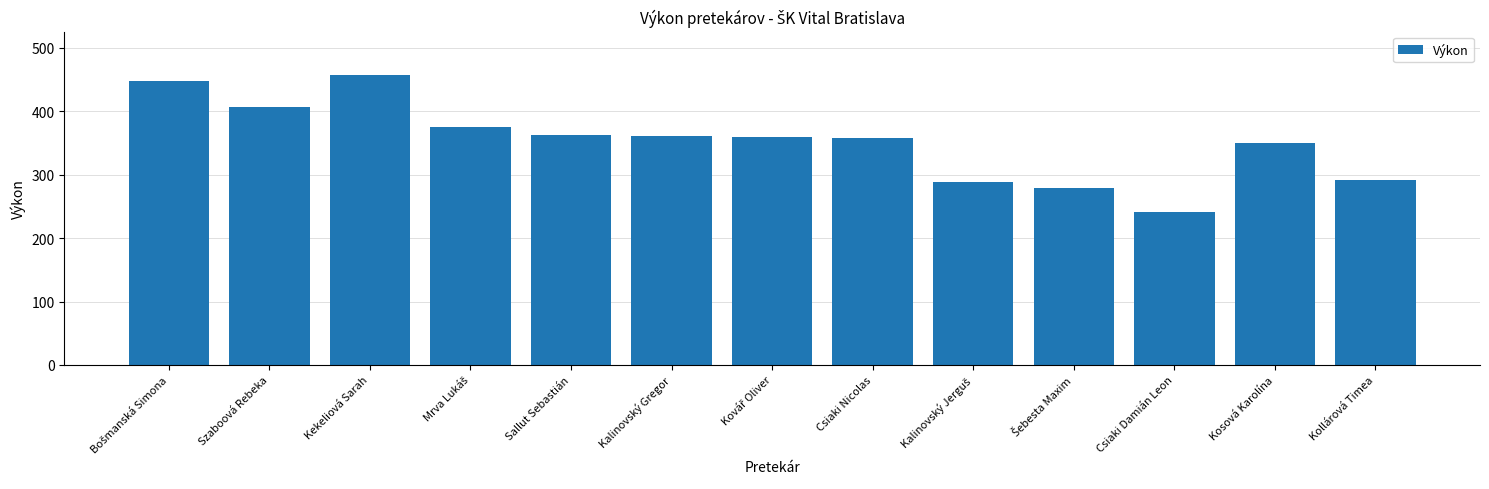

What is the approximate value at Szaboová Rebeka, to the nearest 50?

400